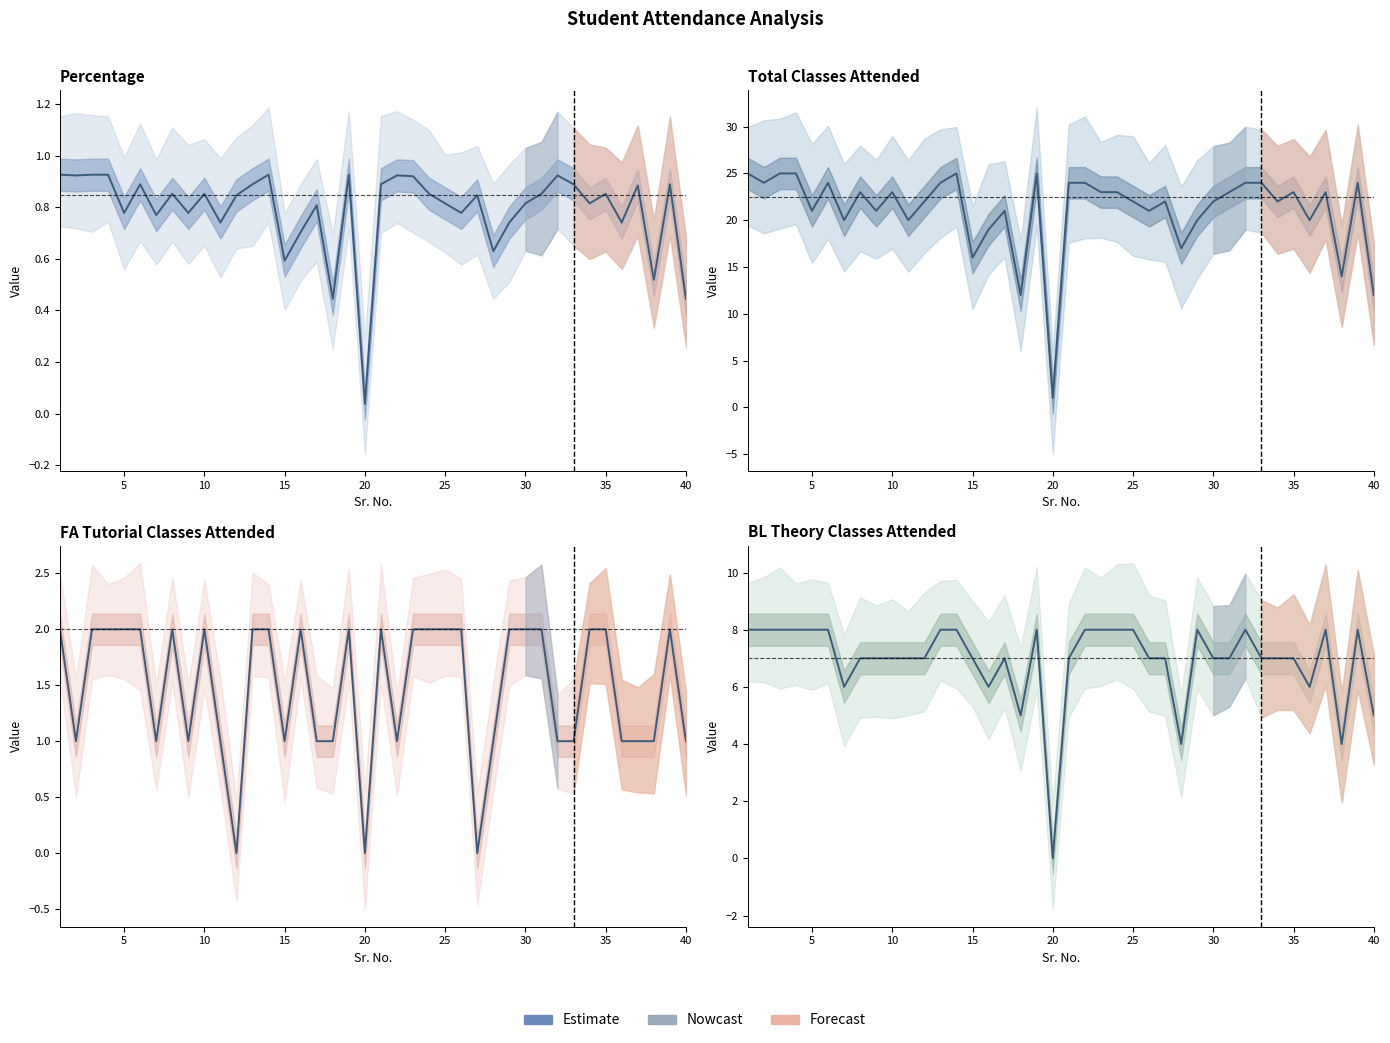

What is the difference between the maximum and minimum values?

8